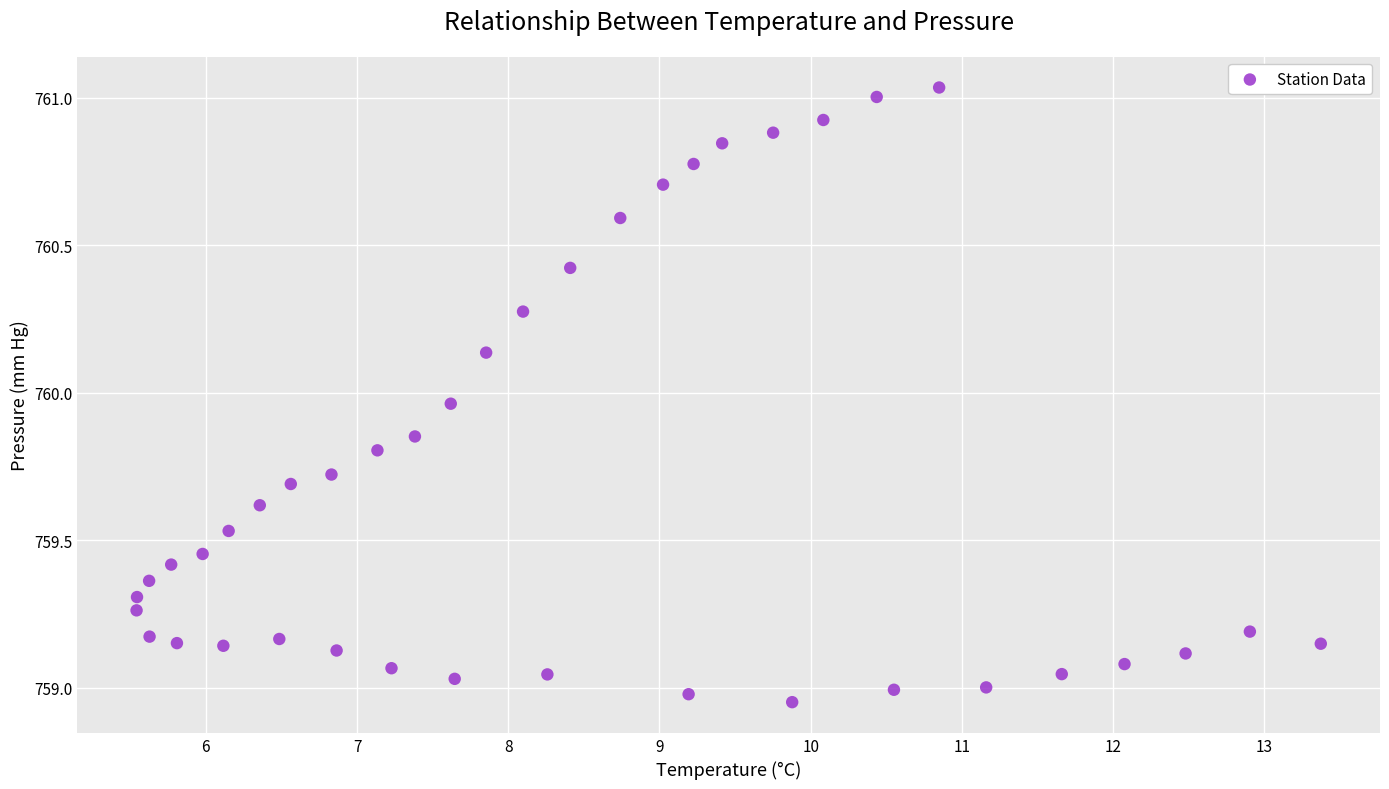

What is the range of X values (max minus min)?

7.8